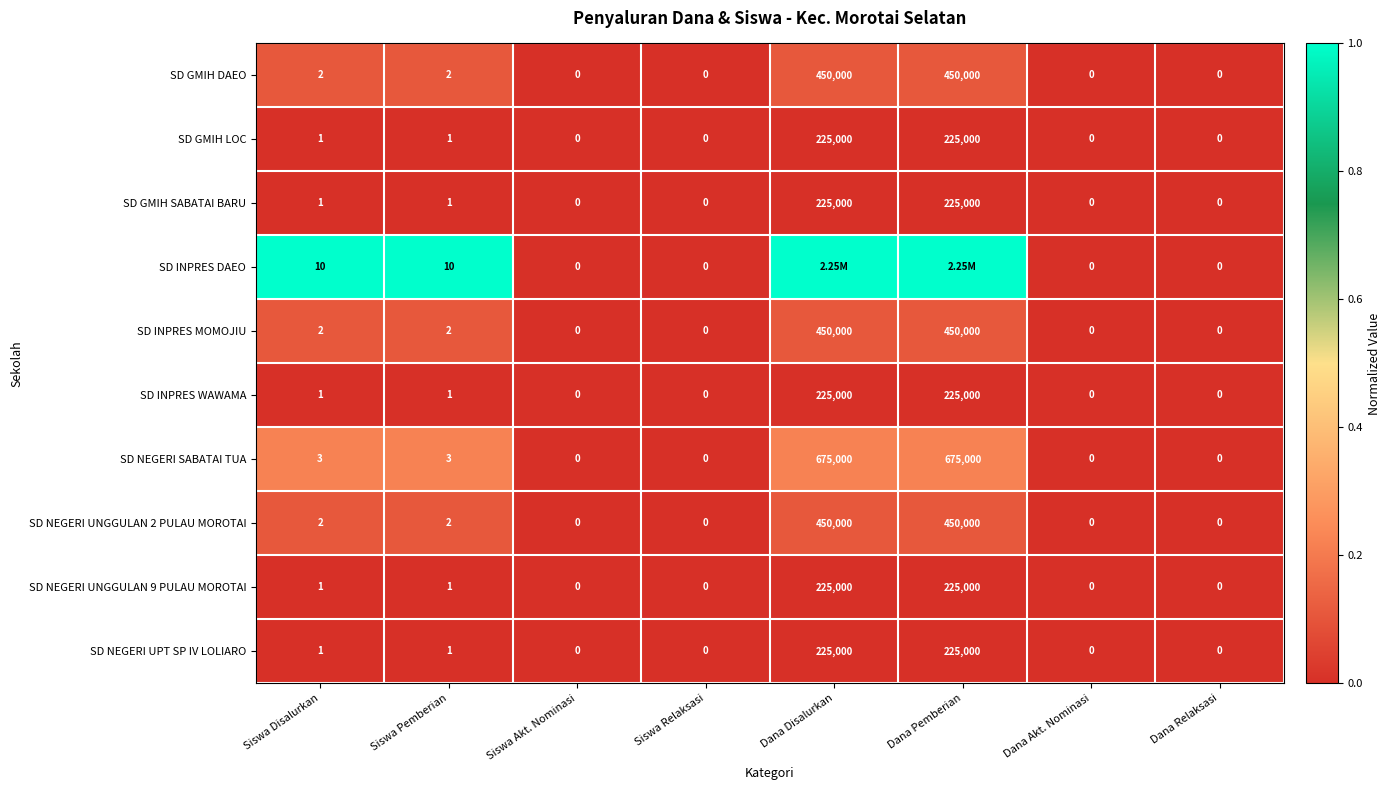

What is the difference between the highest and lowest values at Siswa Disalurkan?

9